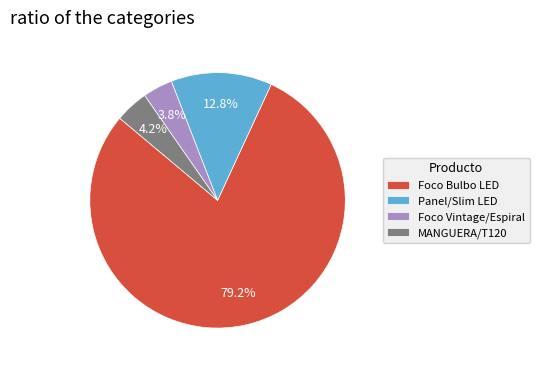

Do MANGUERA/T120 and Panel/Slim LED together represent more than half of the pie?

No